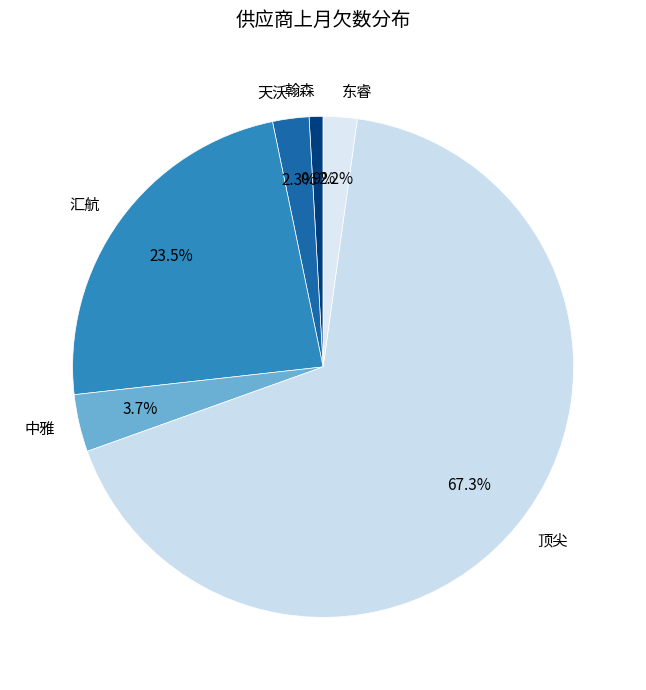

What is the majority slice?

顶尖